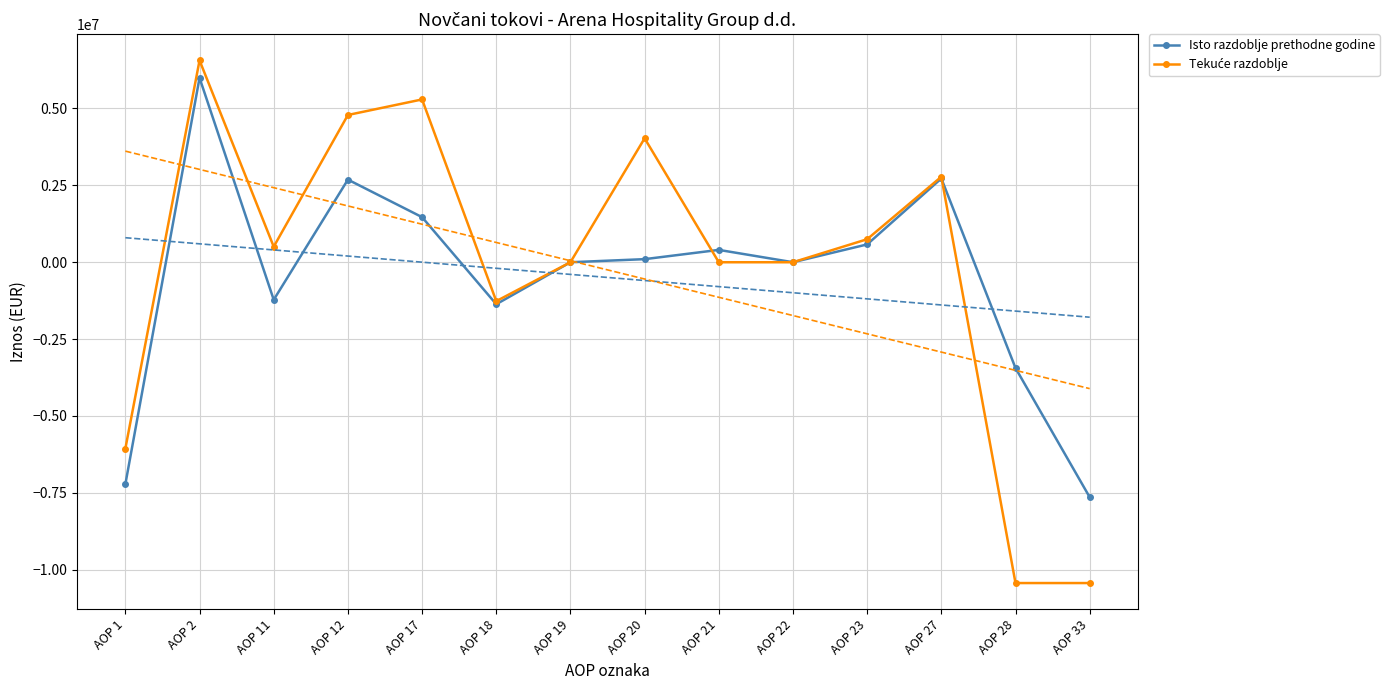

At which label does Tekuće razdoblje first exceed 505597?

AOP 2